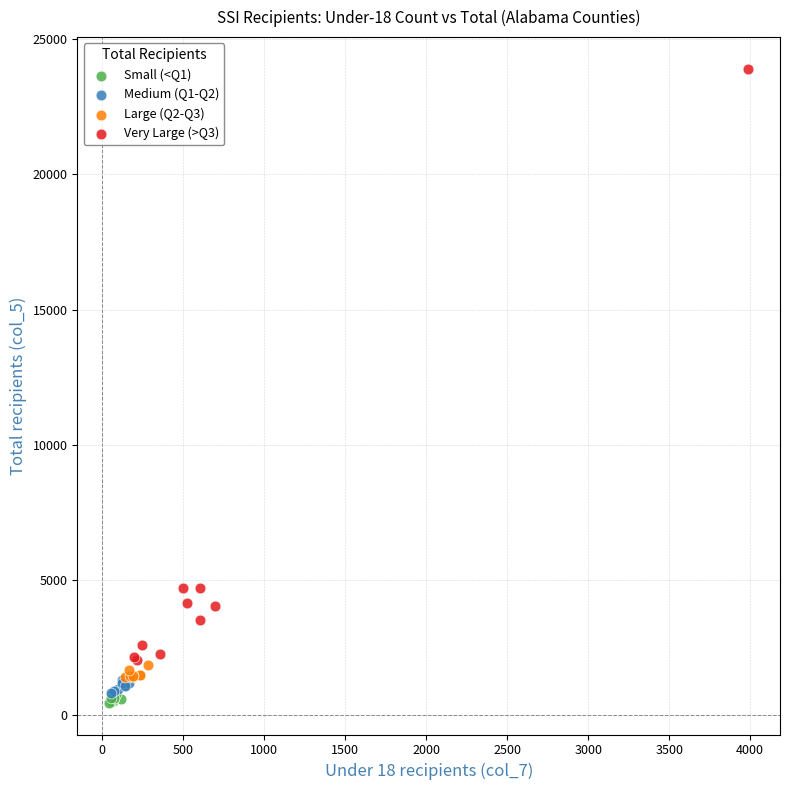

Which series has the widest spread of Y values?

Very Large (>Q3)